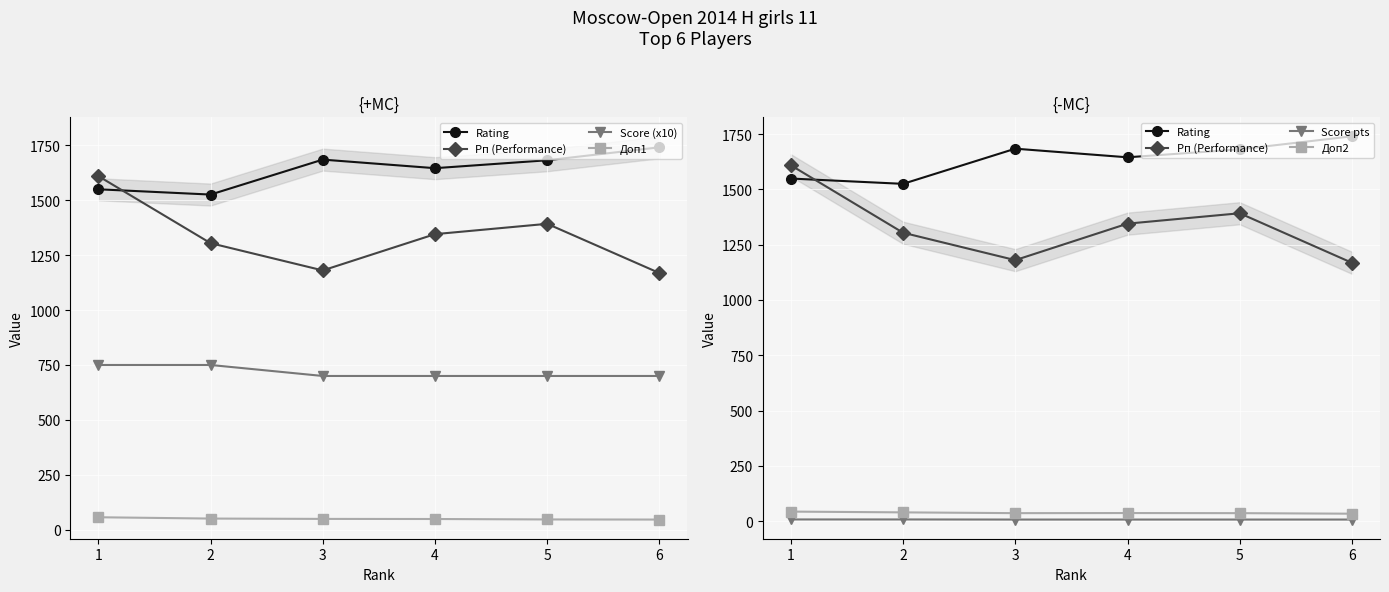

In Рп (Performance), how many points are lower than both neighbors (excluding endpoints)?

1